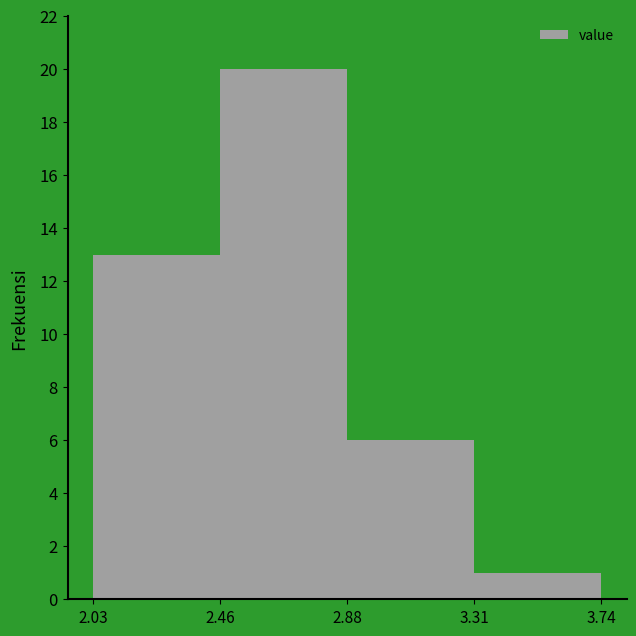

Over which range of the x-axis is the bar tallest?

2.46 to 2.88